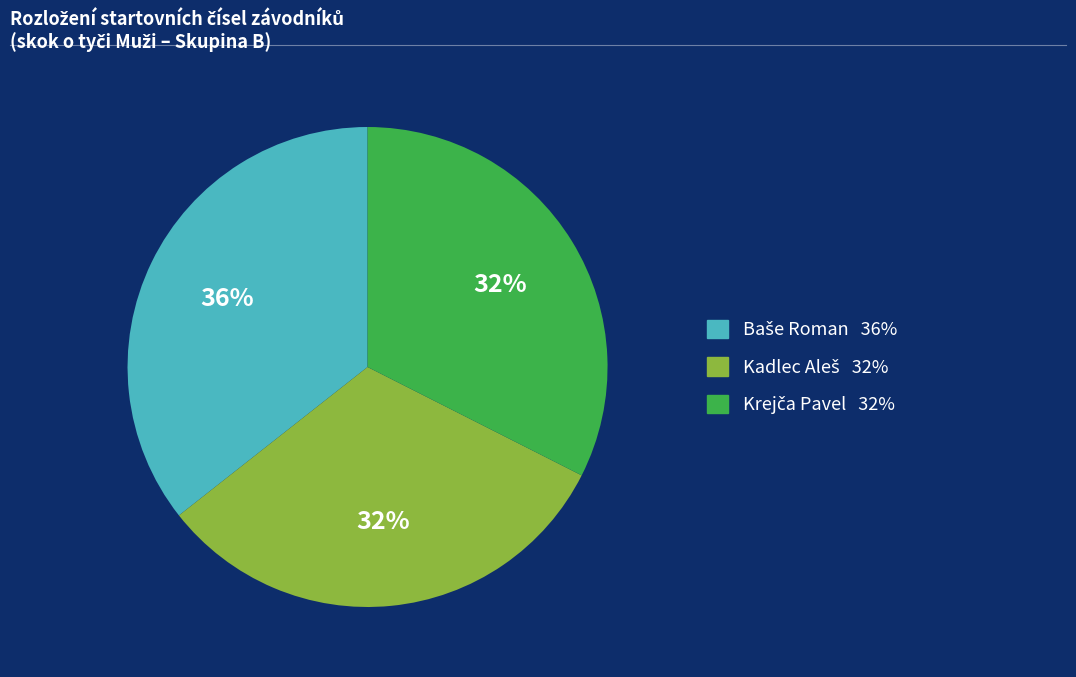

Is there a majority slice in this chart?

No